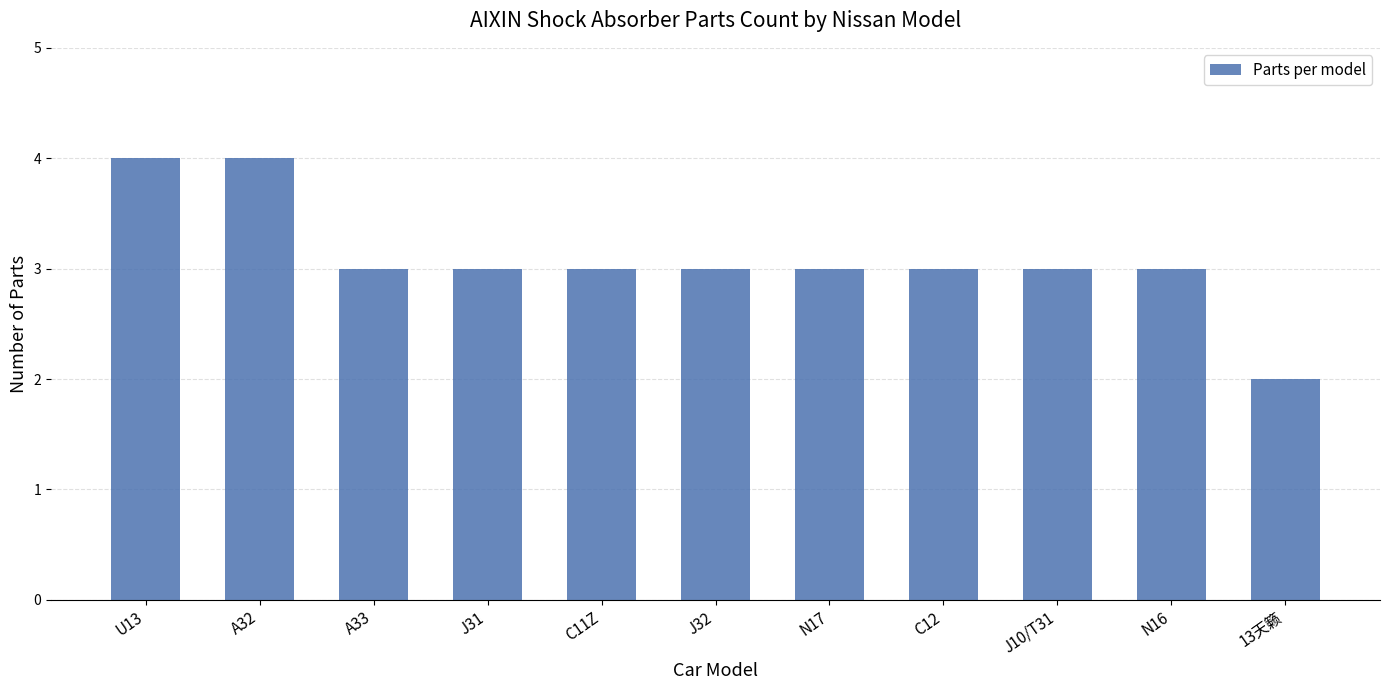

Which label corresponds to the smallest value in the chart?

13天籁